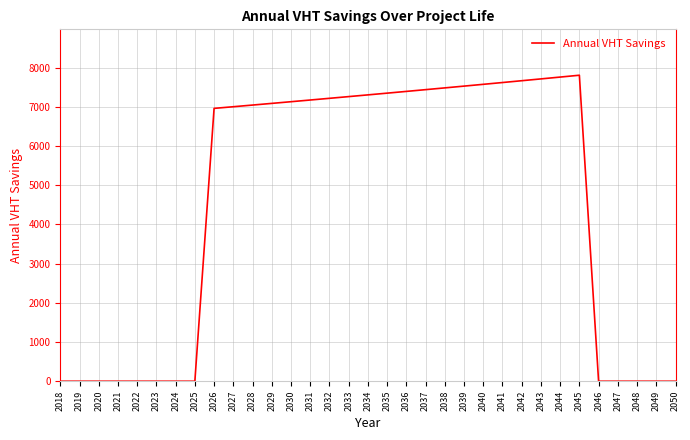

Between 2030 and 2032, which is larger?

2032